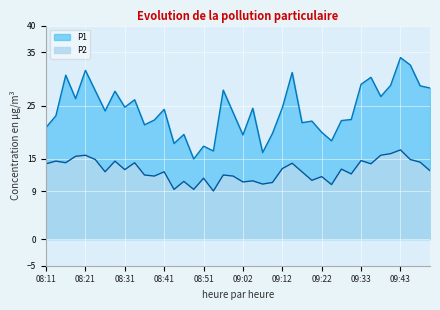

What is the average value of the P1 series?

24.2